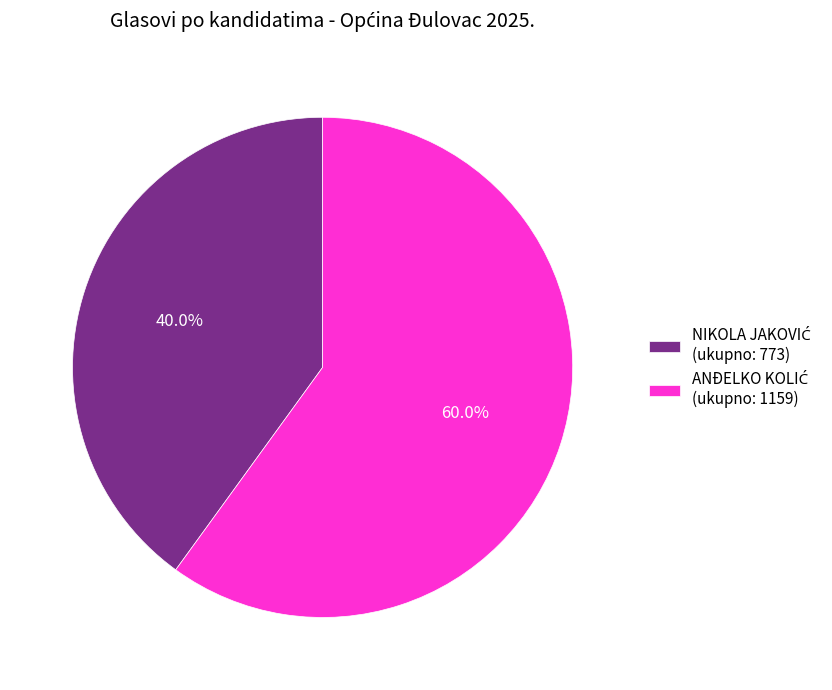

Does any single category account for the majority?

Yes